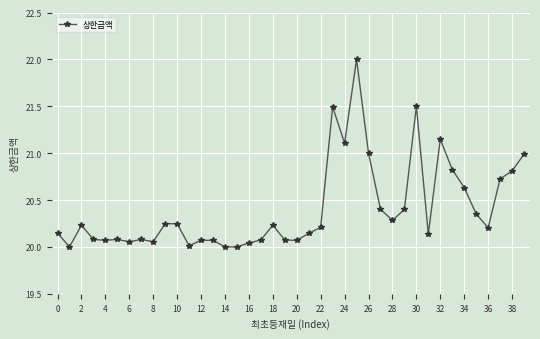

What is the sum of all values?

816.3